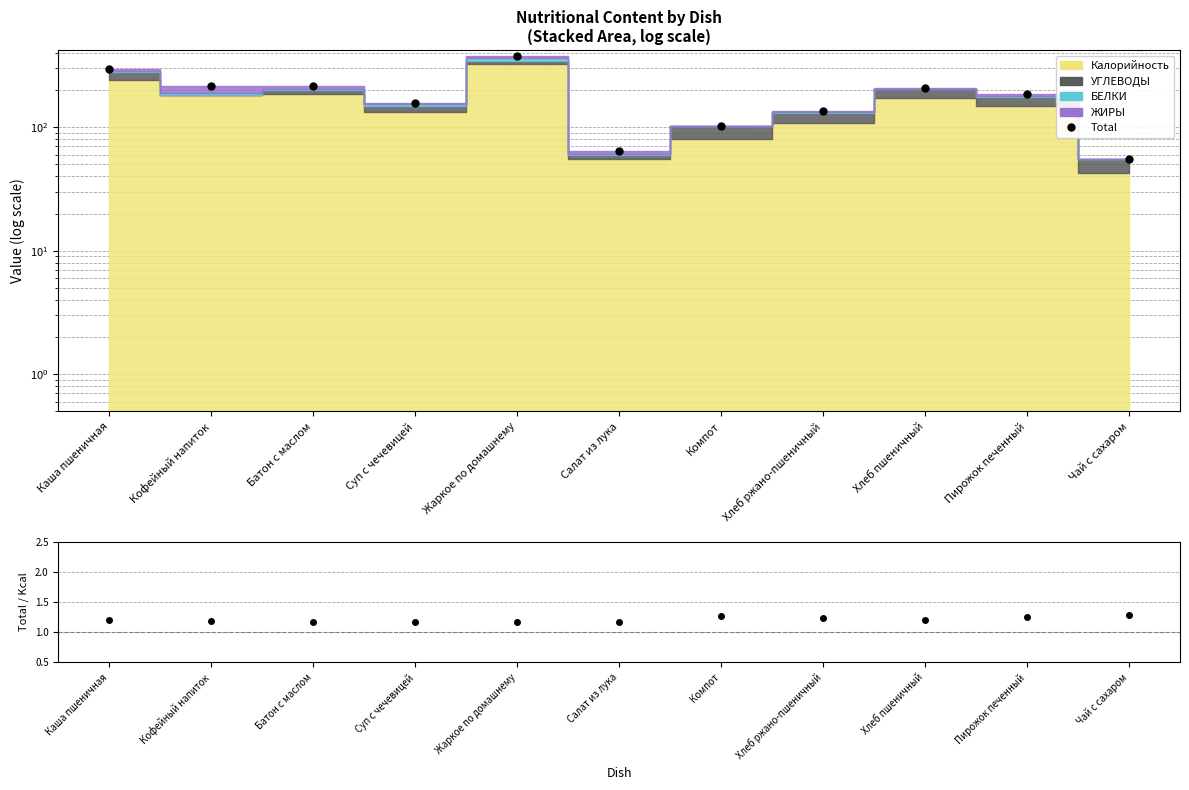

What is the change in value from Каша пшеничная to Чай с сахаром?

-239.6